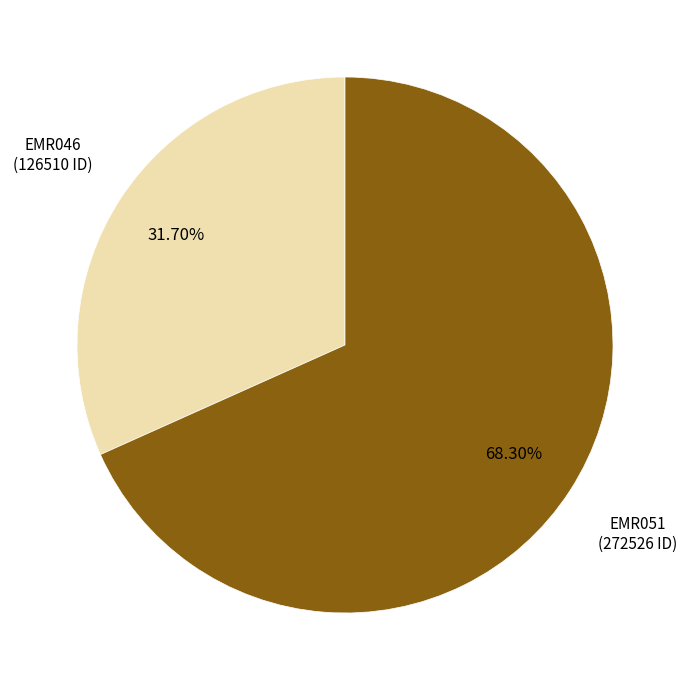

To the nearest percent, what is the average slice percentage?

50%